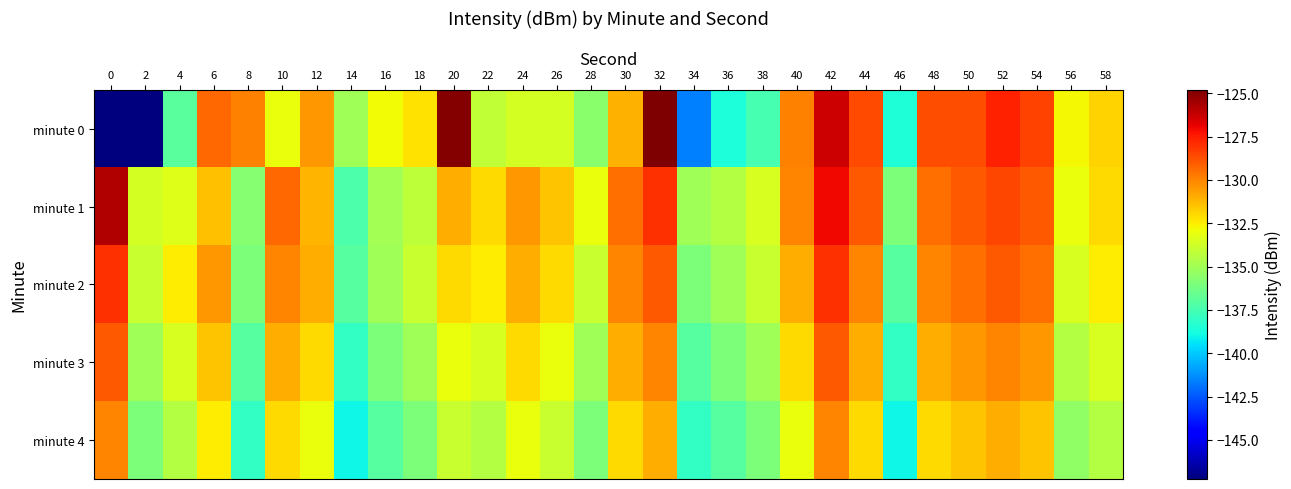

At which category is the sum across all series the highest?

42